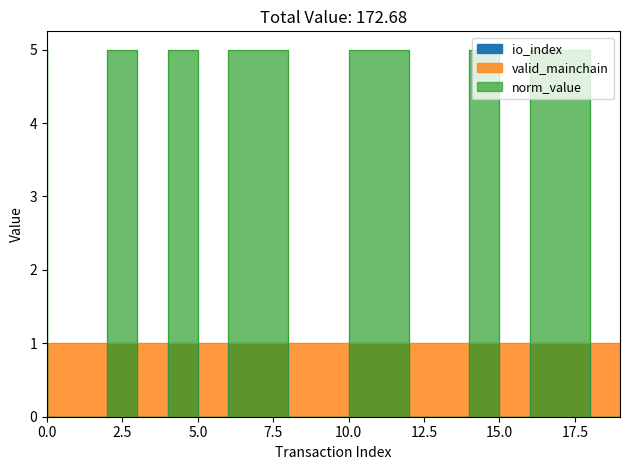

Is the value of value at 7 greater than the value of io_index at 3?

Yes